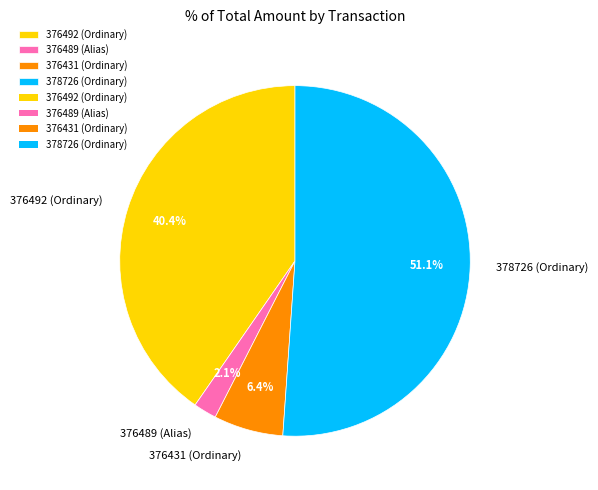

Combined, do 376489 (Alias) and 376492 (Ordinary) account for over 50%?

No